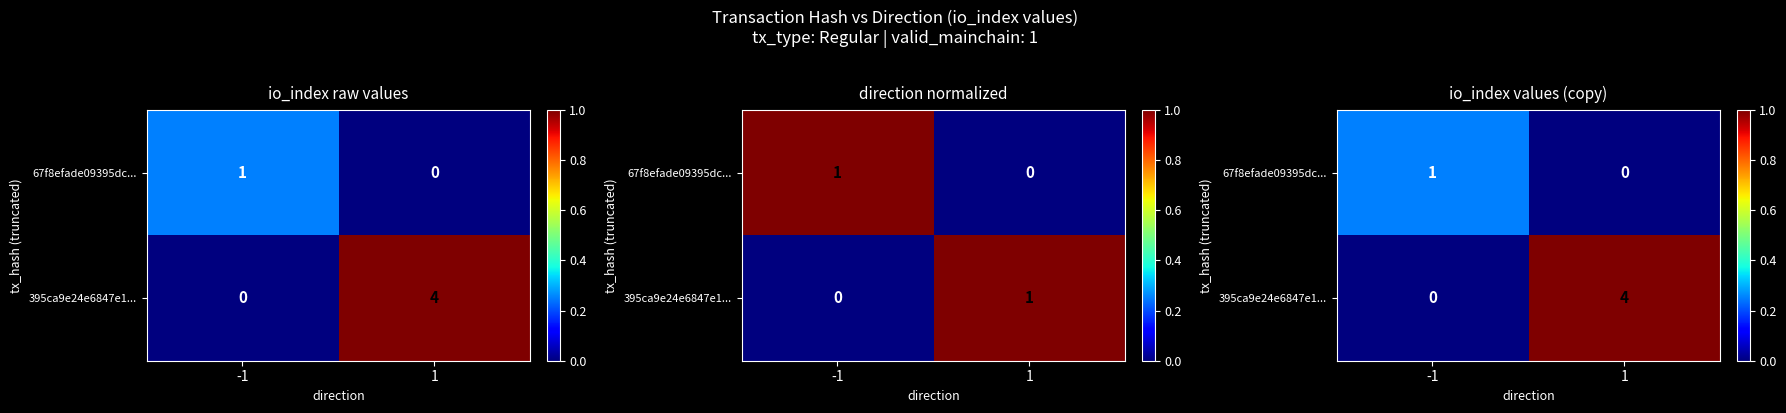

What is the total value across all series at -1?

0.2